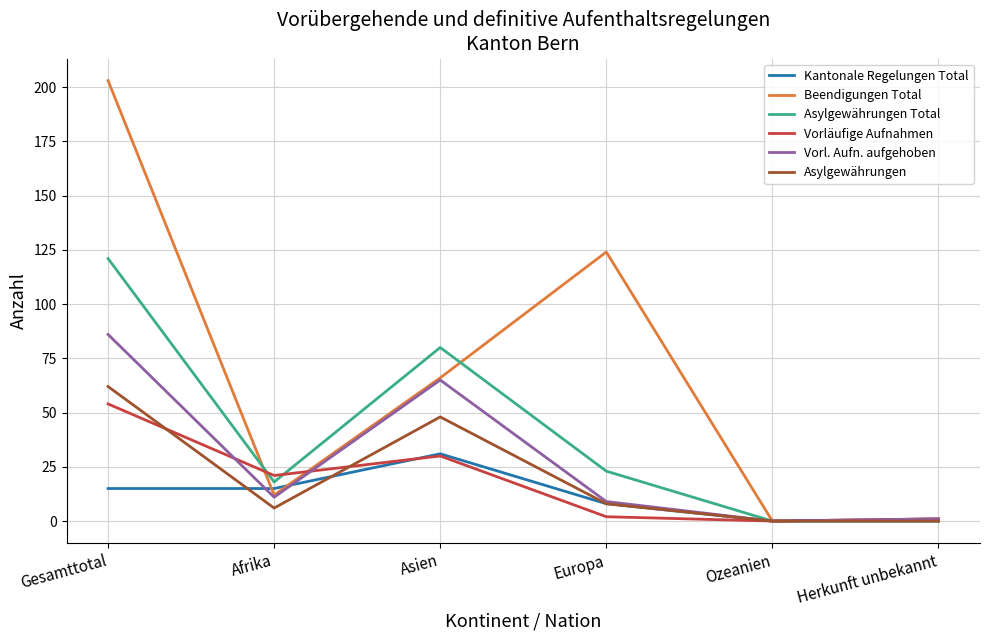

At which category does Asylgewährungen Total reach its first local peak?

Asien